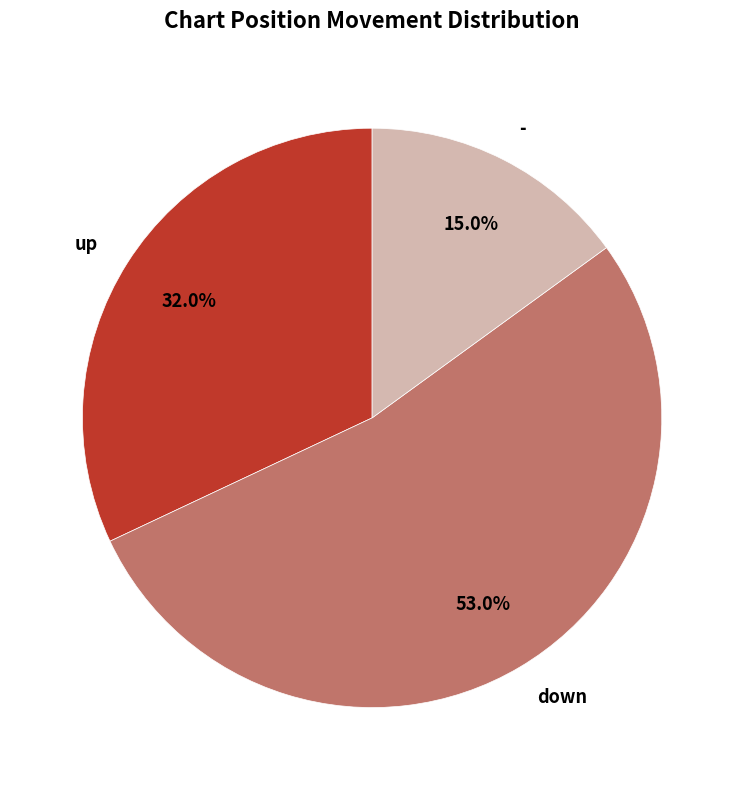

Which slice is the largest?

down